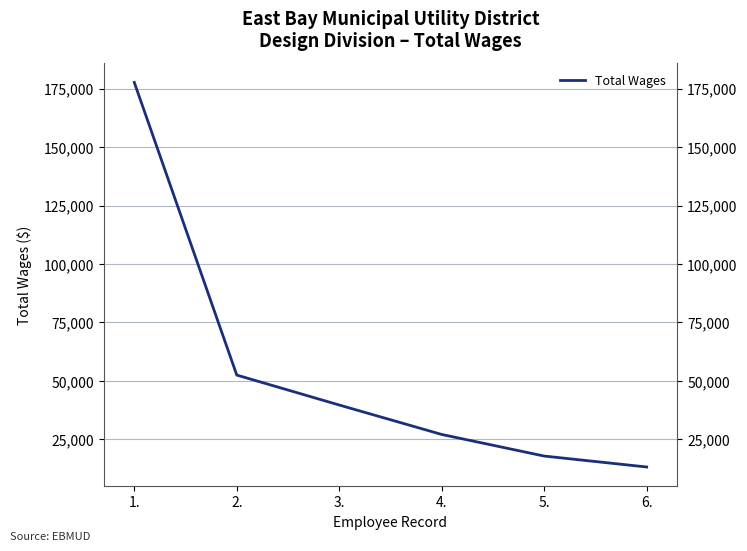

What is the label of the 3rd point from the right?

4.